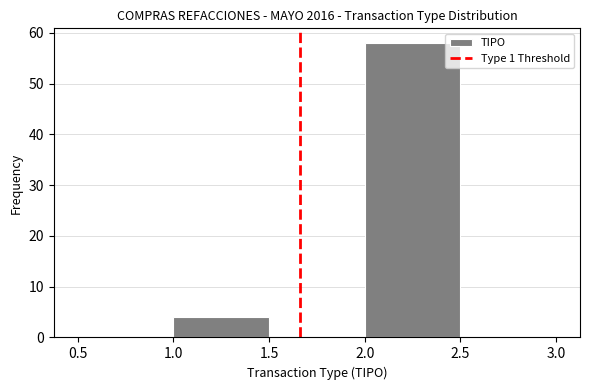

What is the height of the bar covering 1.0 to 1.5 on the x-axis? The values are not printed on the chart, so give them approximately, as read against the axis.

4